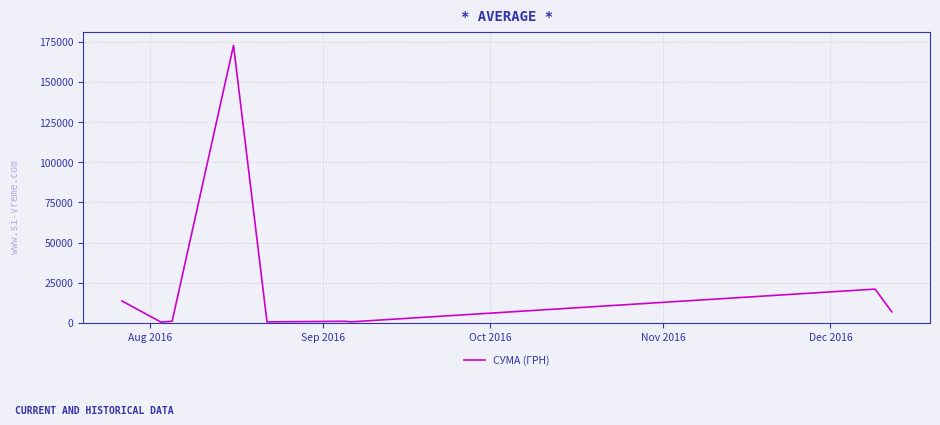

What is the difference between the maximum and minimum values?

172250.0